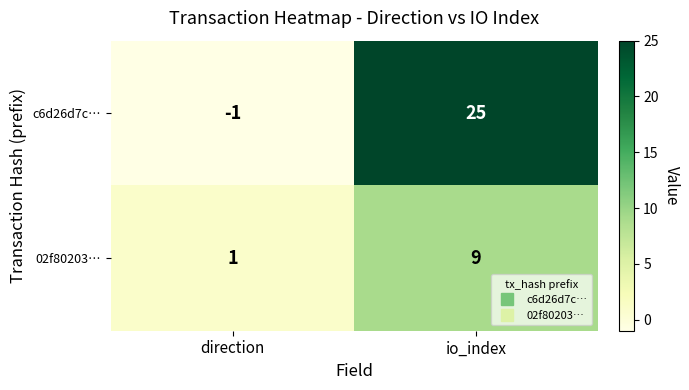

Which series changed the most between direction and io_index?

c6d26d7c…